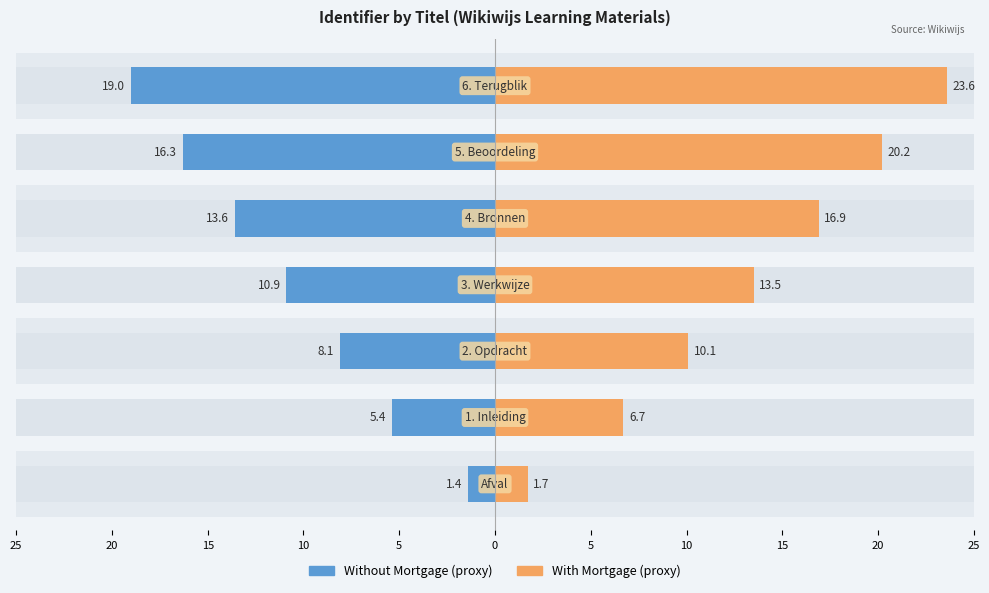

What is the spread (max minus min) of values at 15?

18.2